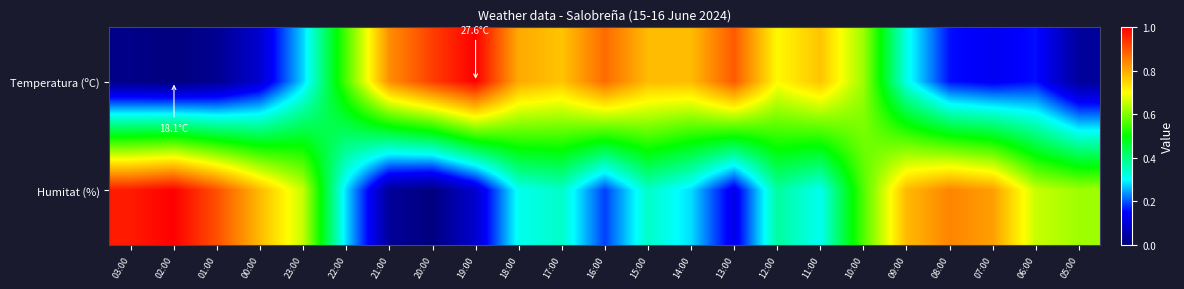

Rank the series at 09:00 from highest to lowest value.

Humitat (%), Temperatura (ºC)